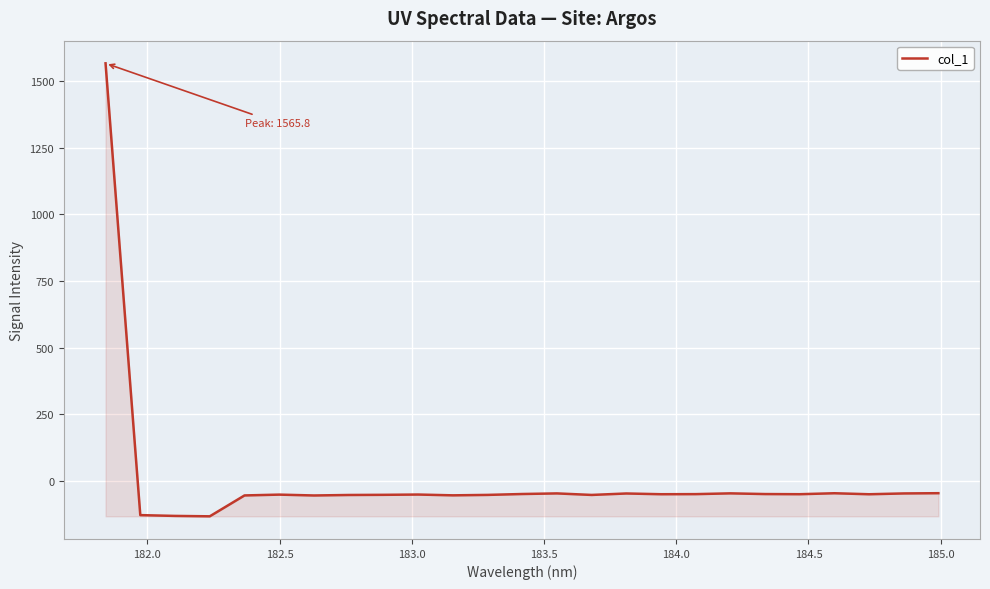

What is the greatest value displayed?

1565.8